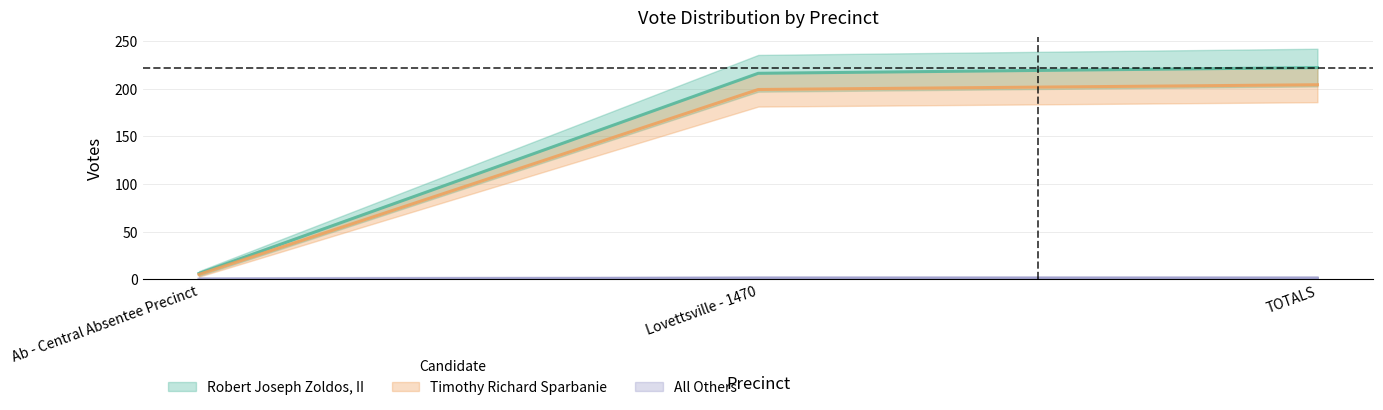

Rank the series at TOTALS from highest to lowest value.

Robert Joseph Zoldos, II, Timothy Richard Sparbanie, All Others